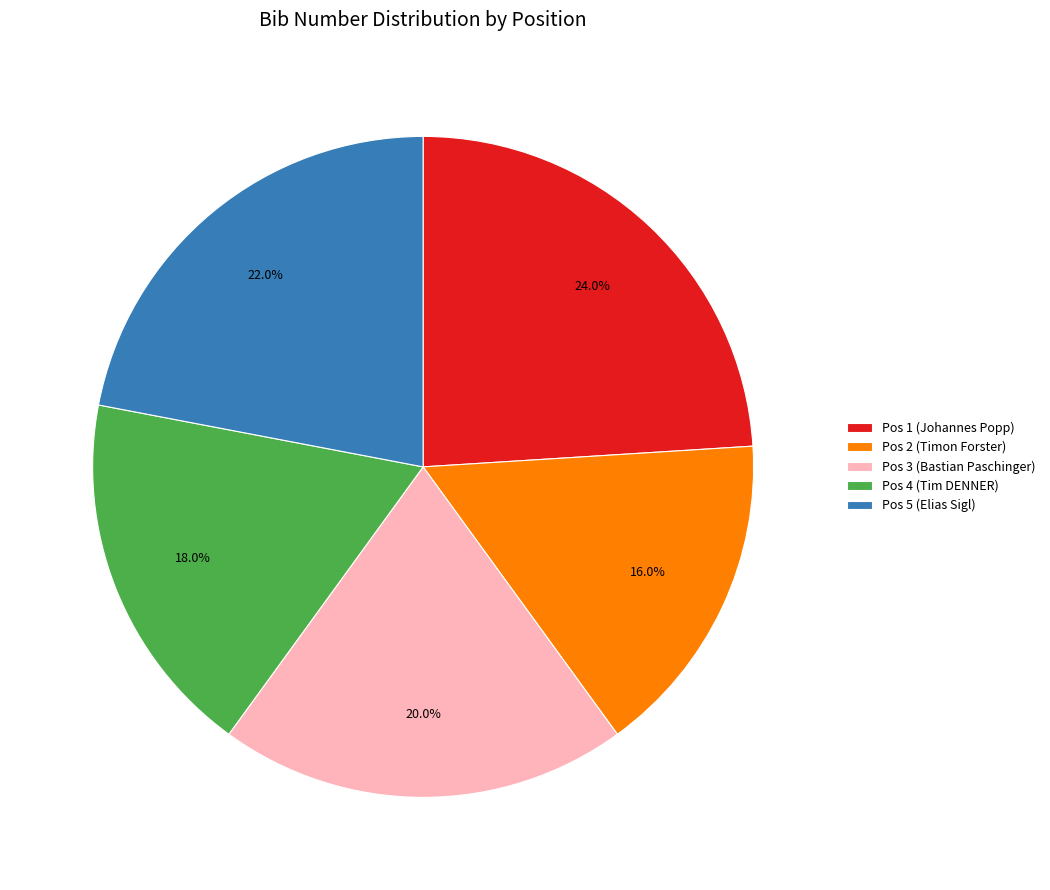

Which slice is the largest?

Pos 1 (Johannes Popp)